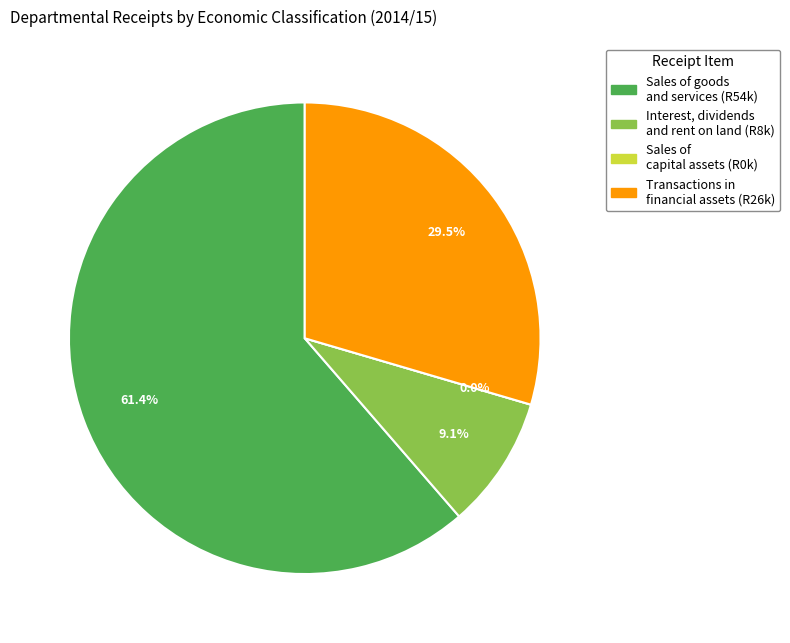

How many segments does this pie chart have?

4